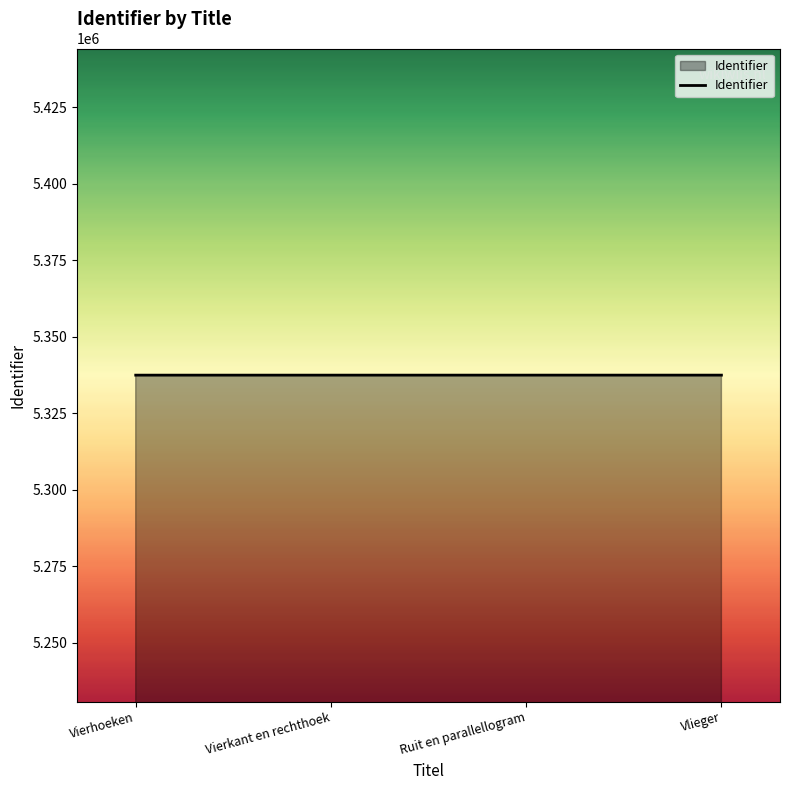

The chart shows a value of 5337441 at Vlieger. True or false?

True